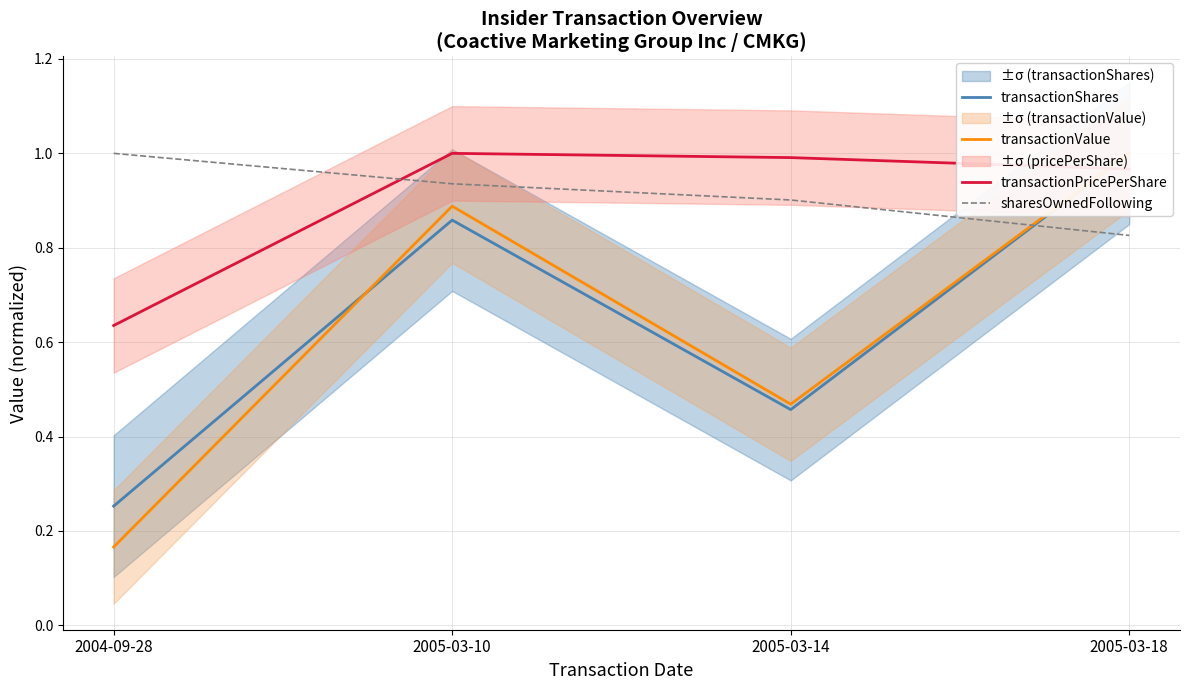

What is the label of the 2nd point from the right?

2005-03-14